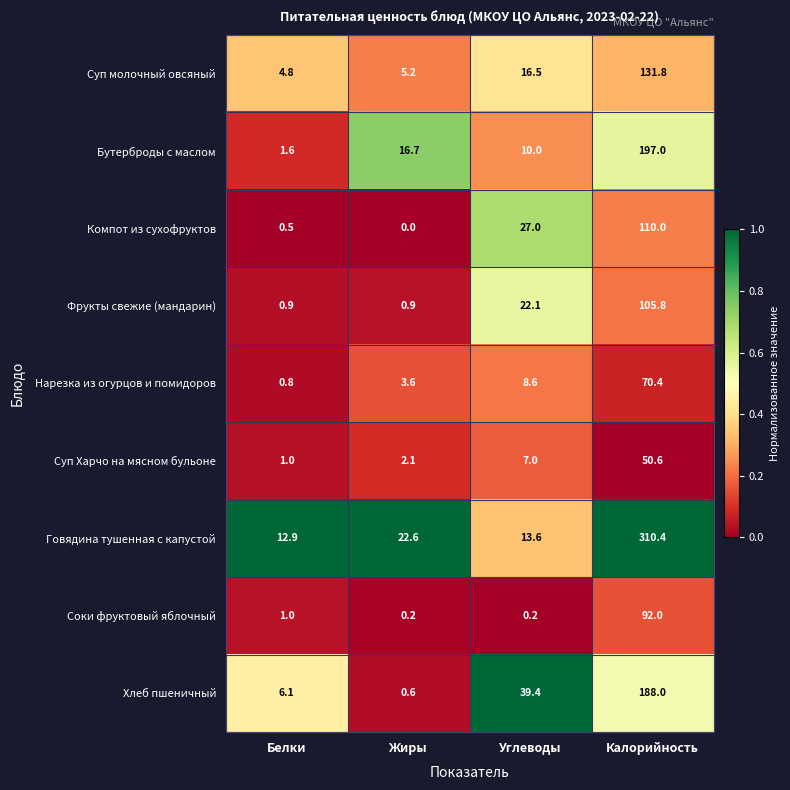

At which category is the sum across all series the highest?

Калорийность